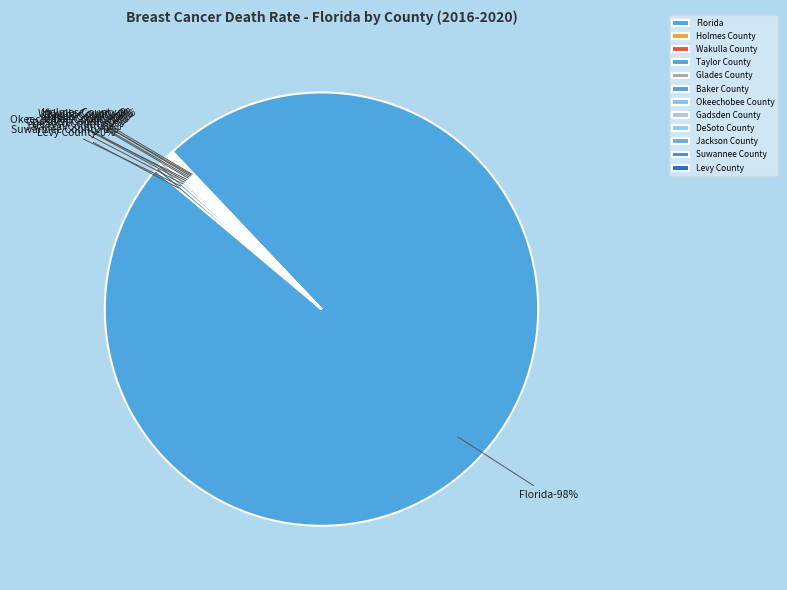

How many slices are in this pie chart?

12